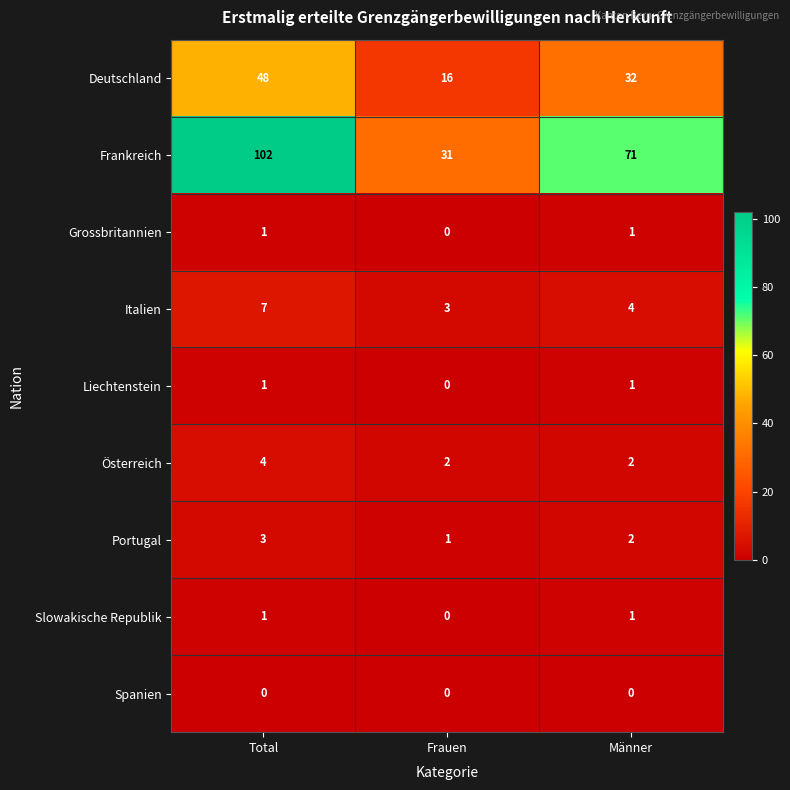

What is the difference between the maximum and second lowest values in the Deutschland series?

16